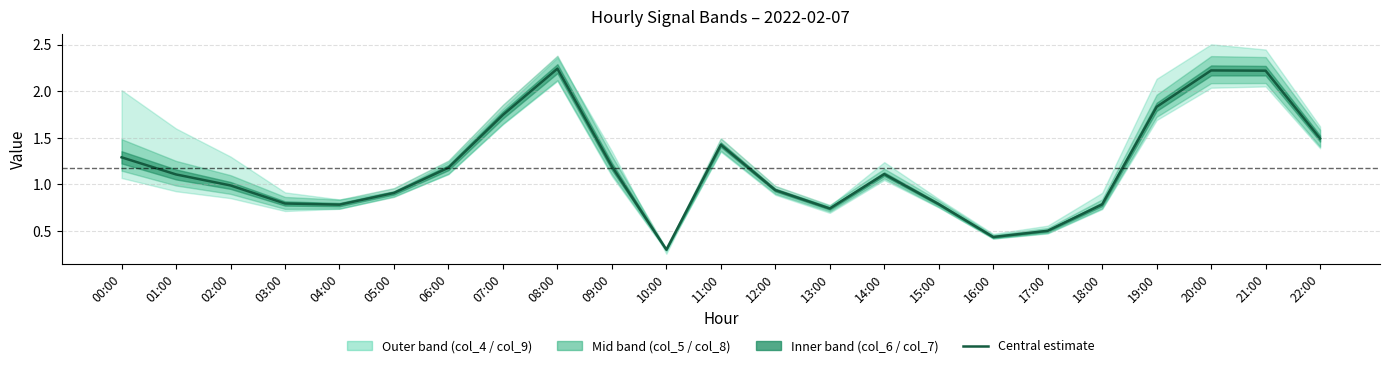

True or false: there are more than 2 points higher than both neighbors.

True